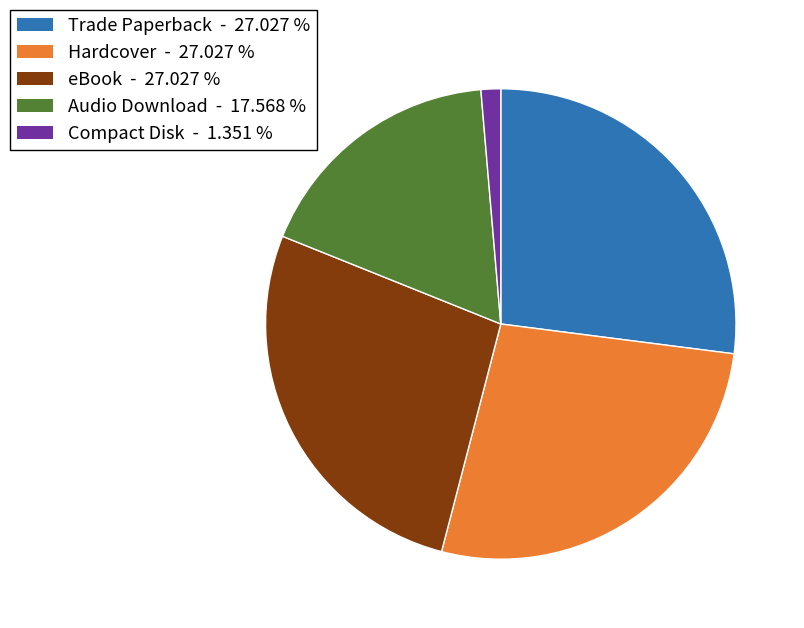

Which category has the smallest portion of the pie?

Compact Disk